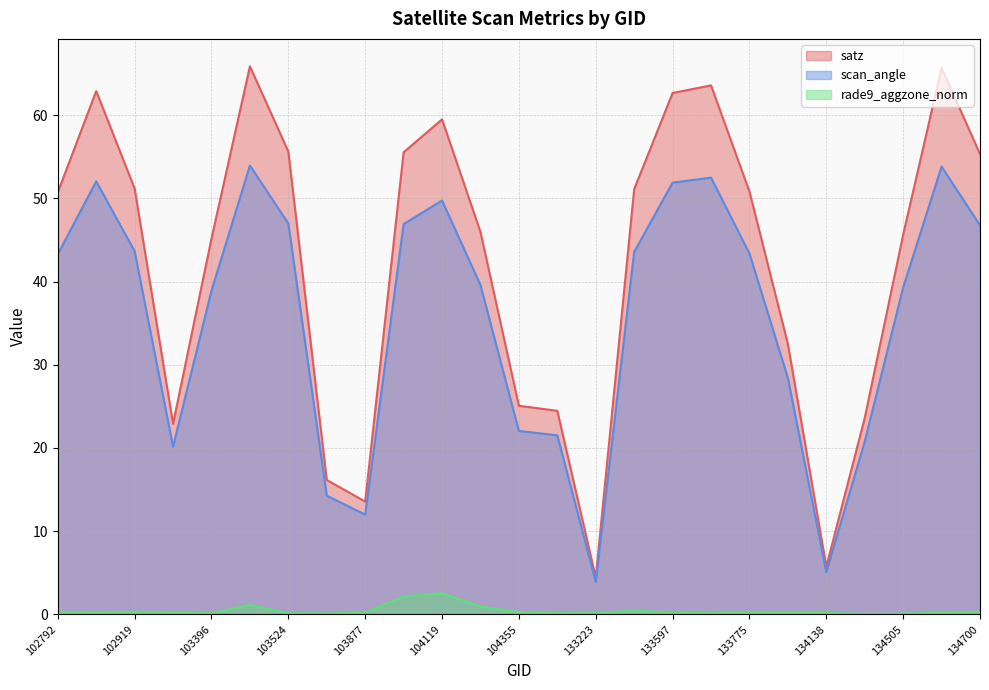

What is the spread (max minus min) of values at 103278?

22.7